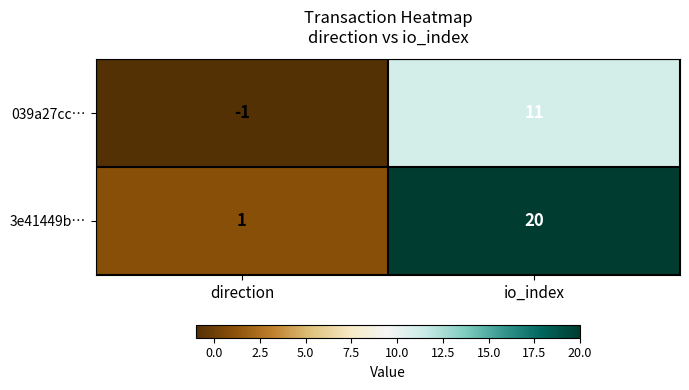

True or false: 3e41449b… has a value of 9 at io_index.

False